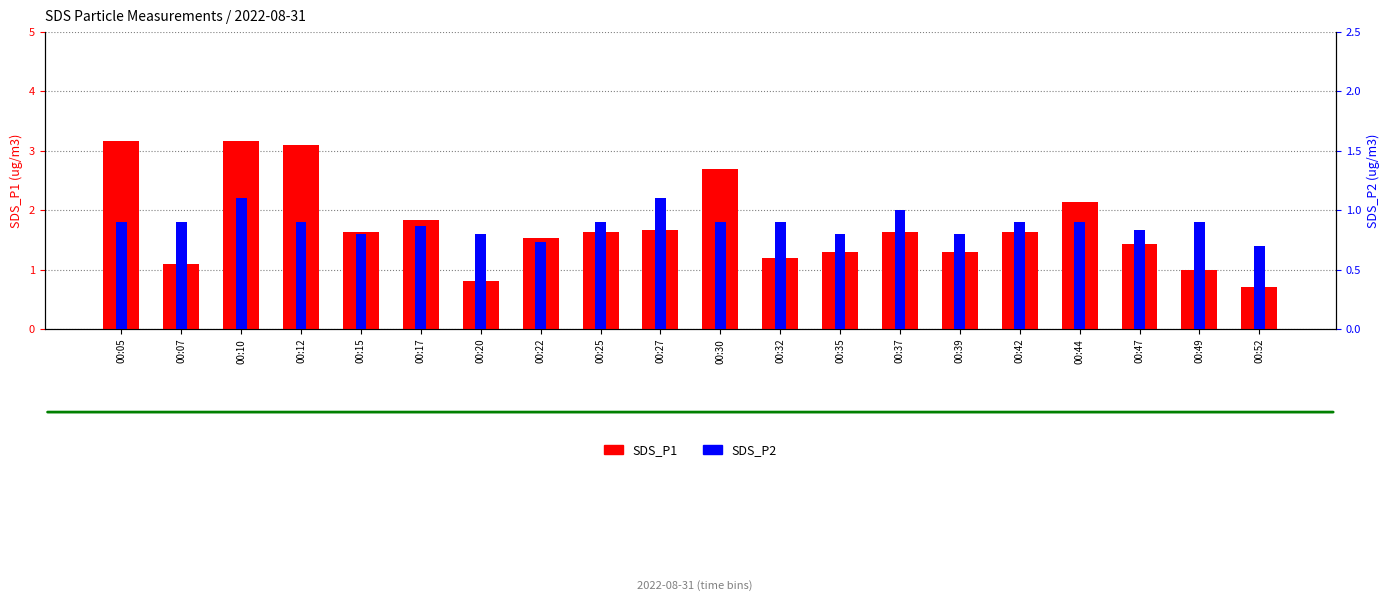

How many bars are there in total?

40